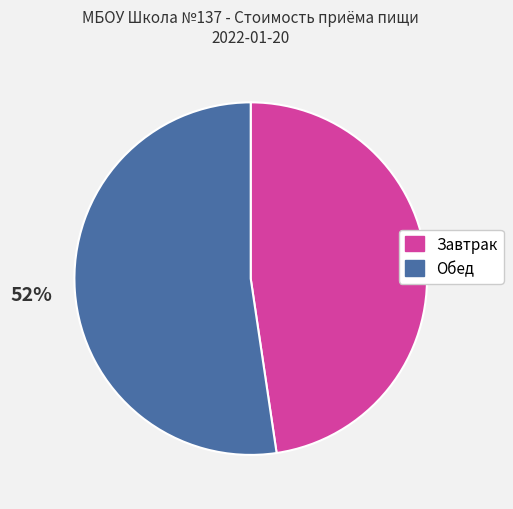

True or false: Завтрак accounts for 48% of the total.

True